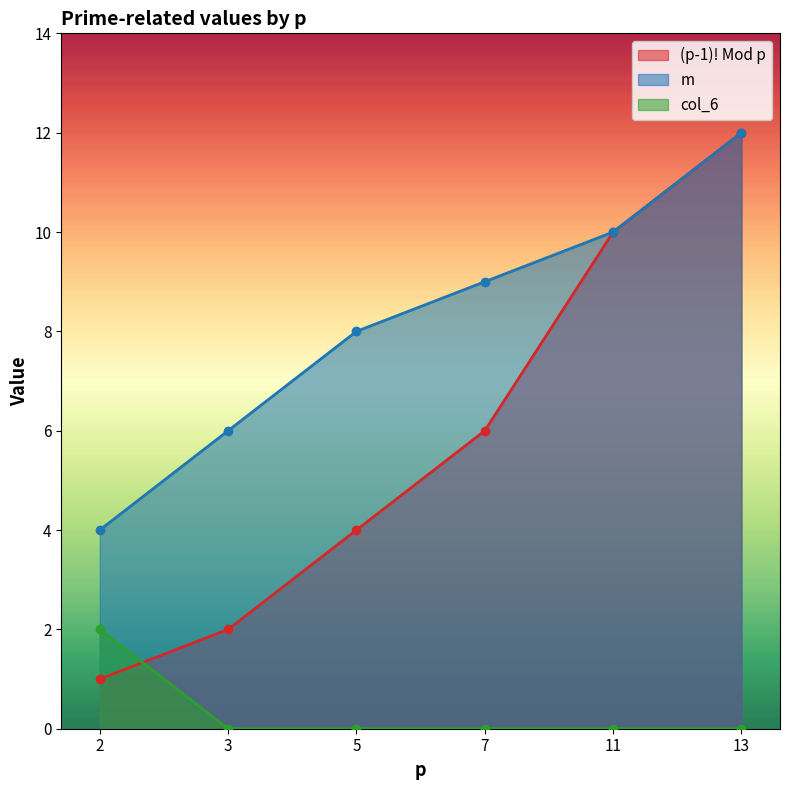

Which series has the largest range (max minus min)?

(p-1)! Mod p